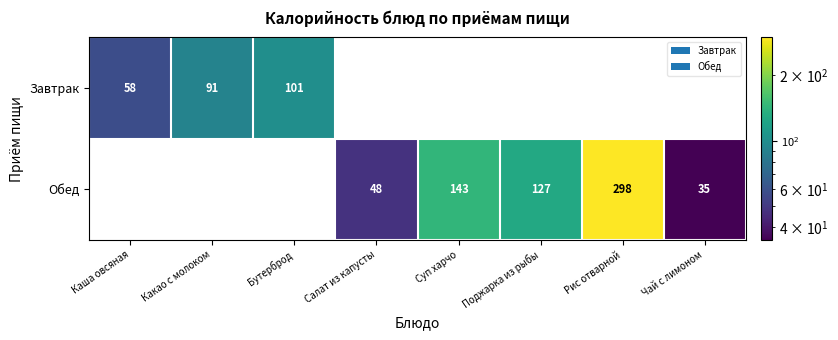

Is it true that Обед equals 248 at Суп харчо?

False